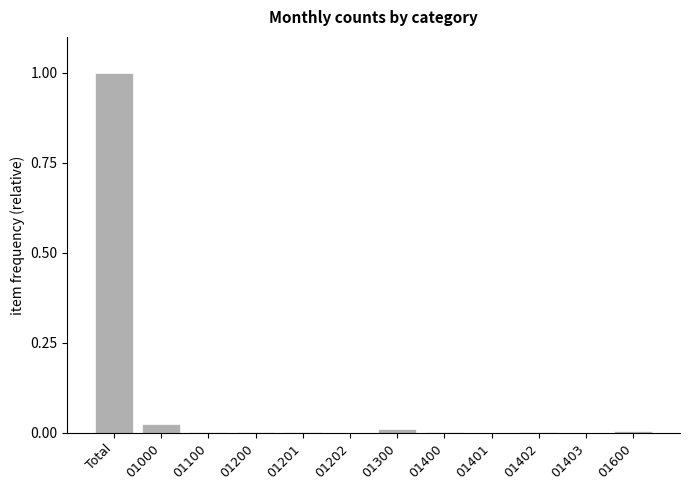

Which category has the highest value across all series?

Total